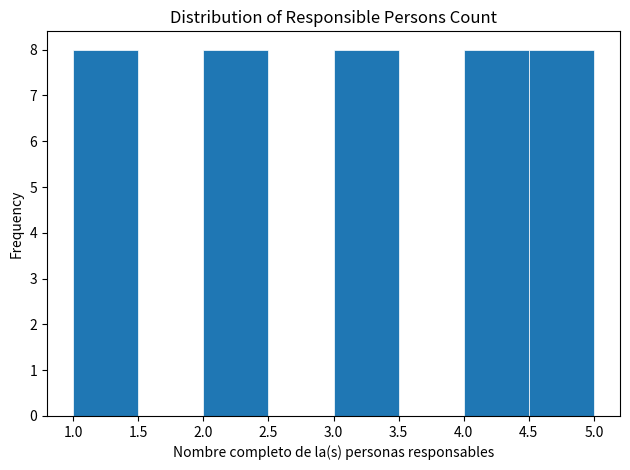

Reading left to right, transcribe this chart: for each bar, give the range it covers on the x-axis and its height. The values are not printed on the chart, so give them approximately, as read against the axis.

1.0 to 1.5: 8
1.5 to 2.0: 0
2.0 to 2.5: 8
2.5 to 3.0: 0
3.0 to 3.5: 8
3.5 to 4.0: 0
4.0 to 4.5: 8
4.5 to 5.0: 8